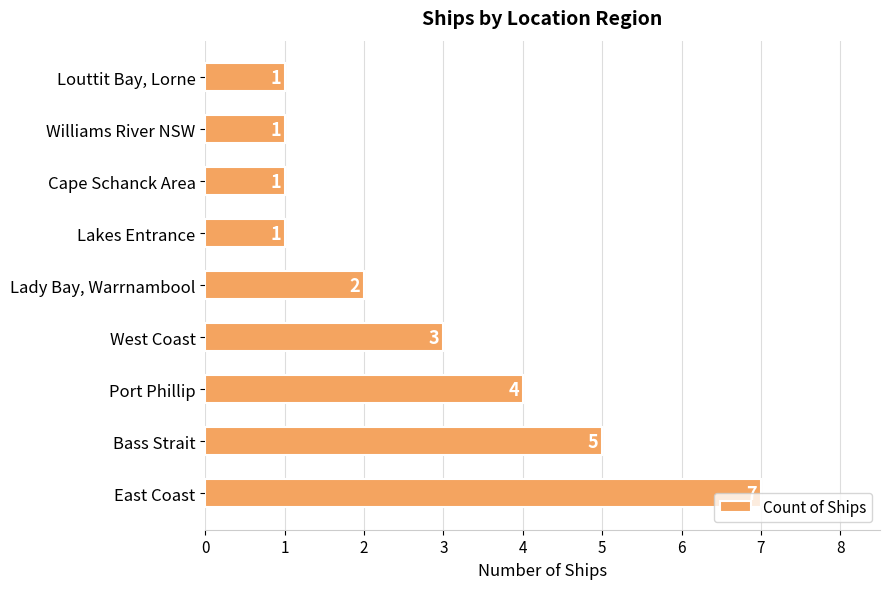

How many values are between 1 and 4?

7